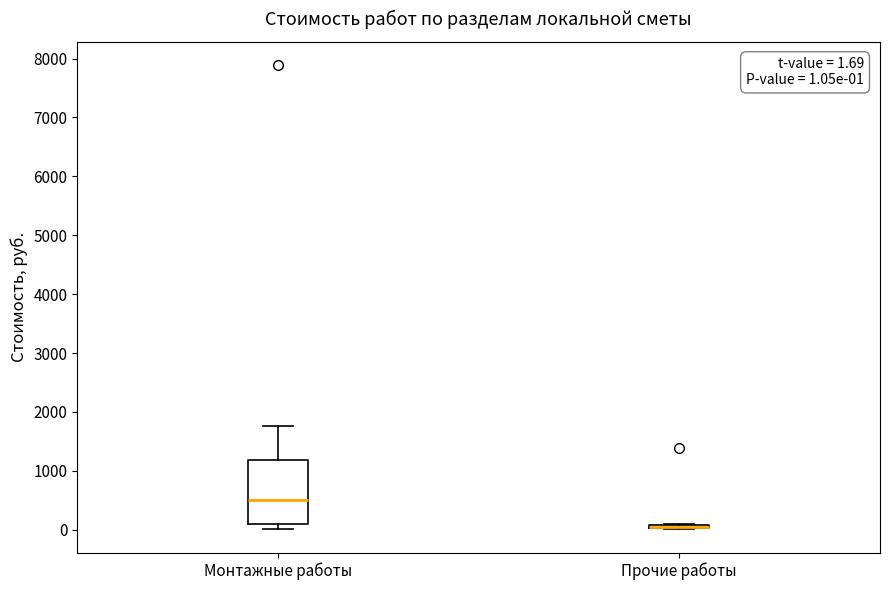

Comparing the boxes themselves (not the whiskers), which one is the tallest?

Монтажные работы